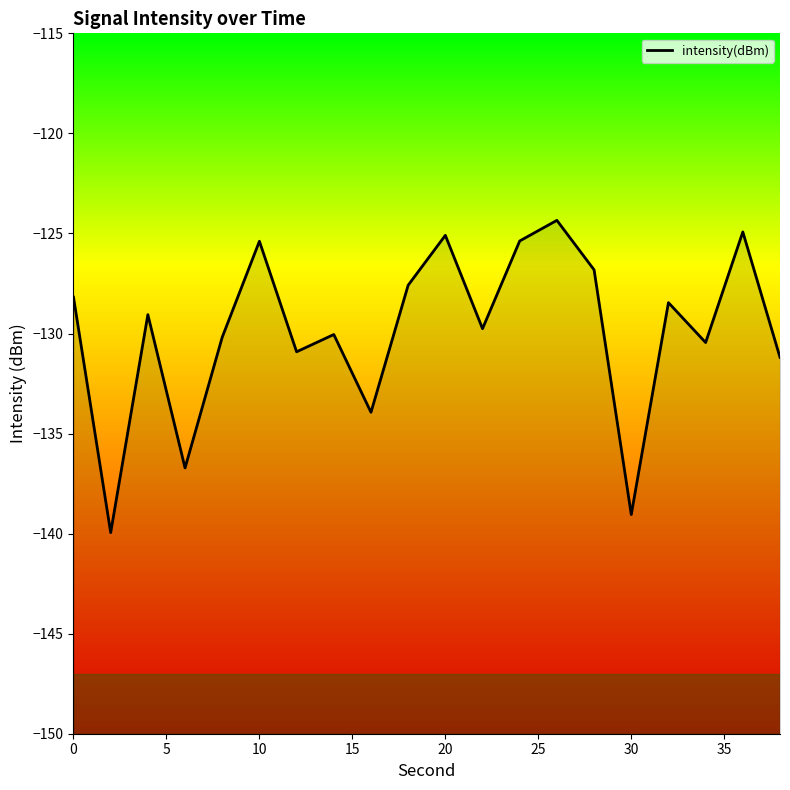

What is the average value?

-129.9